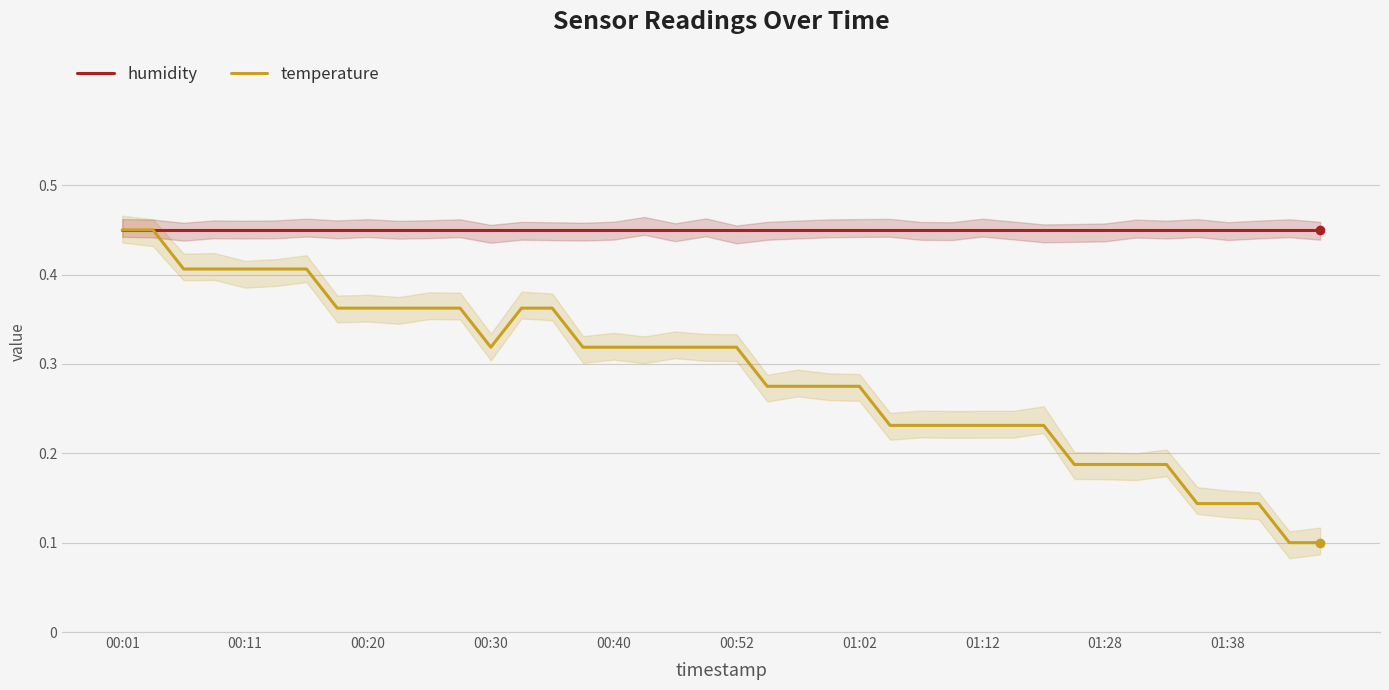

True or false: humidity and temperature intersect in this chart.

False